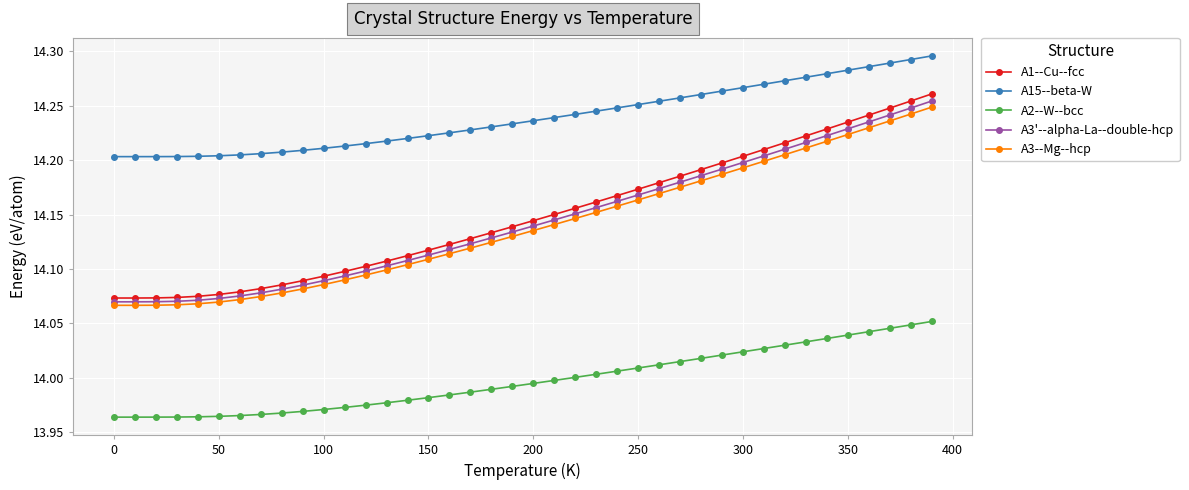

True or false: A3--Mg--hcp and A2--W--bcc intersect in this chart.

False